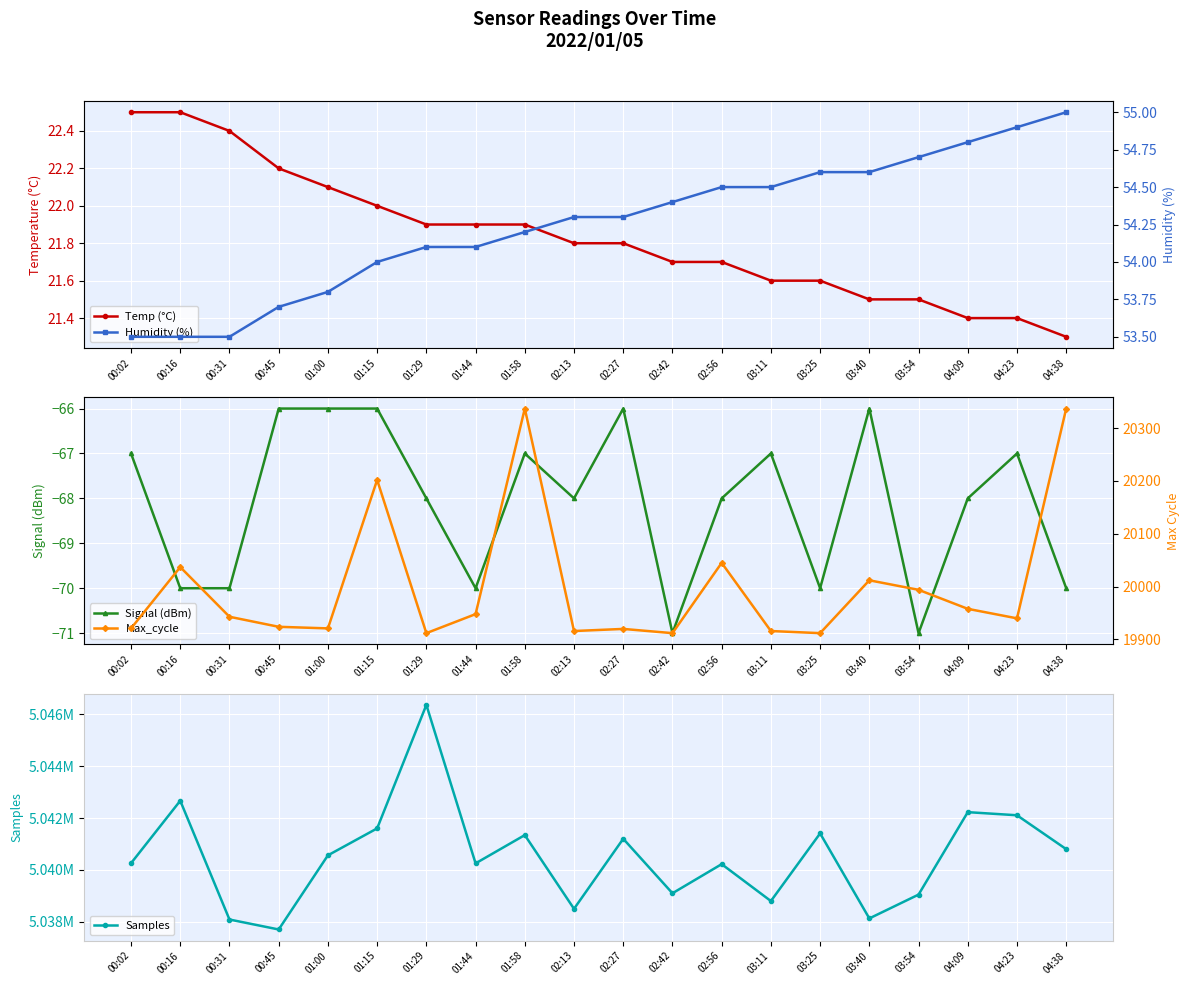

True or false: Humidity (%) and Max_cycle cross at least once.

False